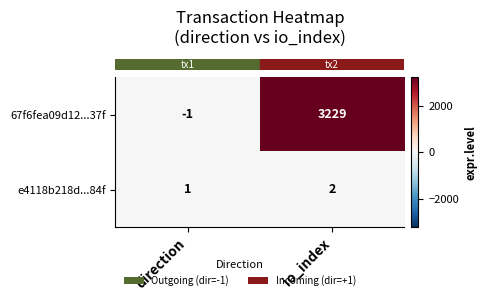

What is the average value of the 67f6fea09d12...37f series?

1614